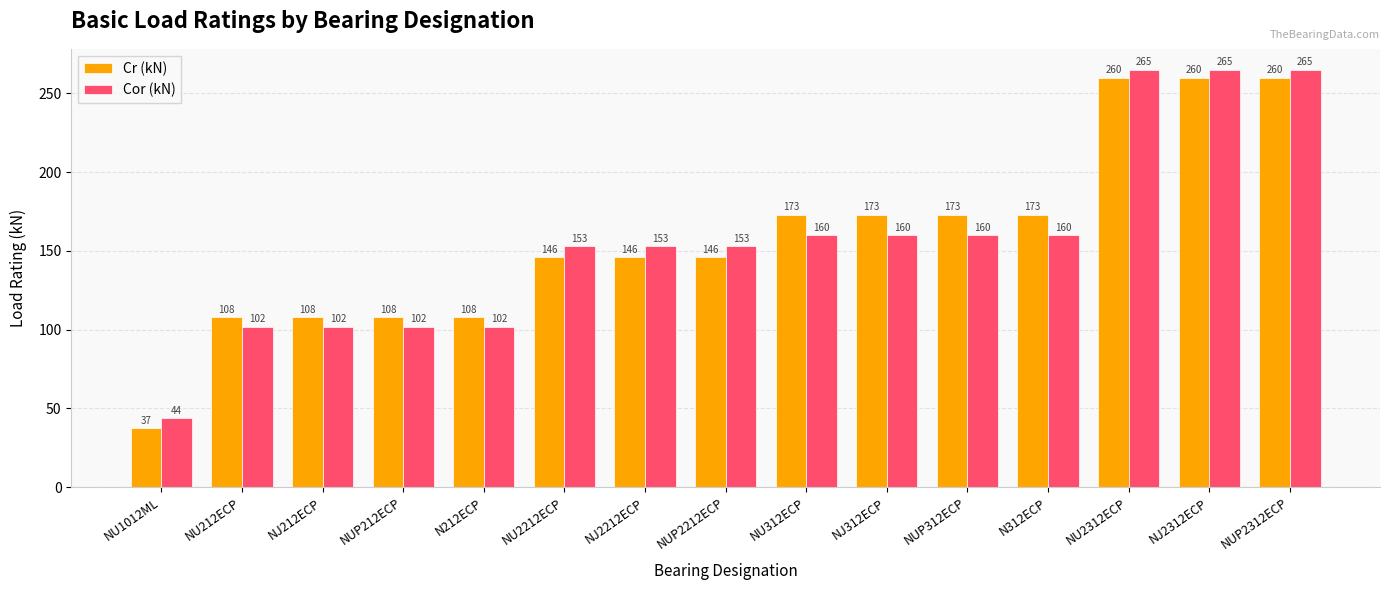

At which label does Cor (kN) reach its minimum?

NU1012ML